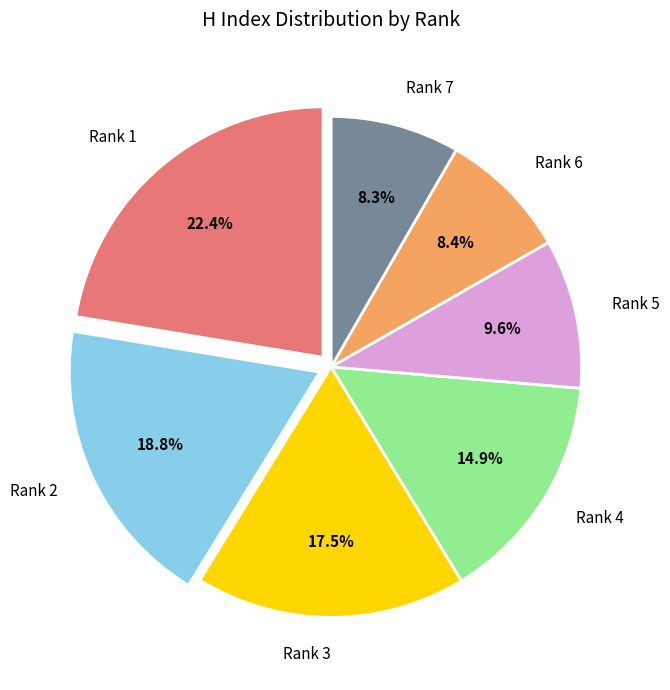

What is the largest slice in the pie chart?

Rank 1